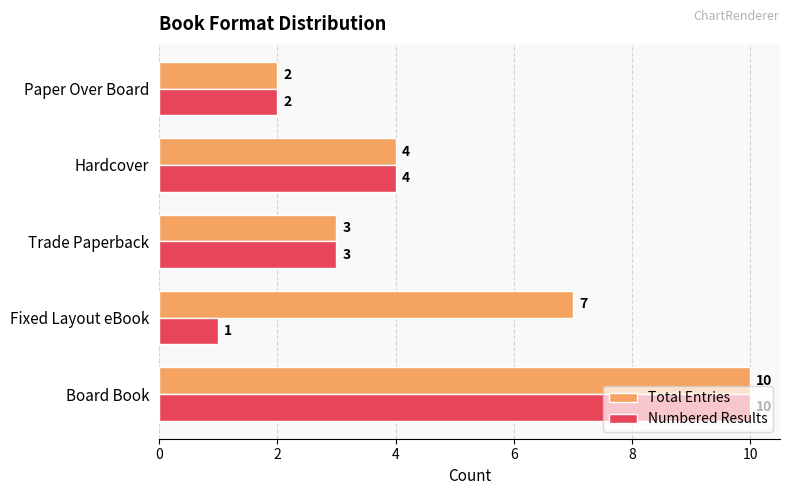

True or false: Numbered Results has a value of 2 at Hardcover.

False